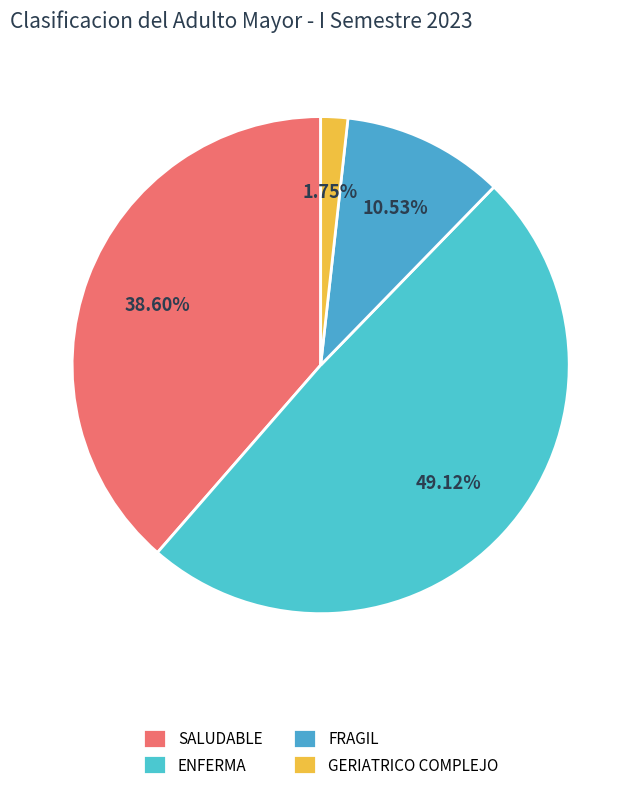

Which slice is the largest?

PERSONA ADULTA MAYOR ENFERMA